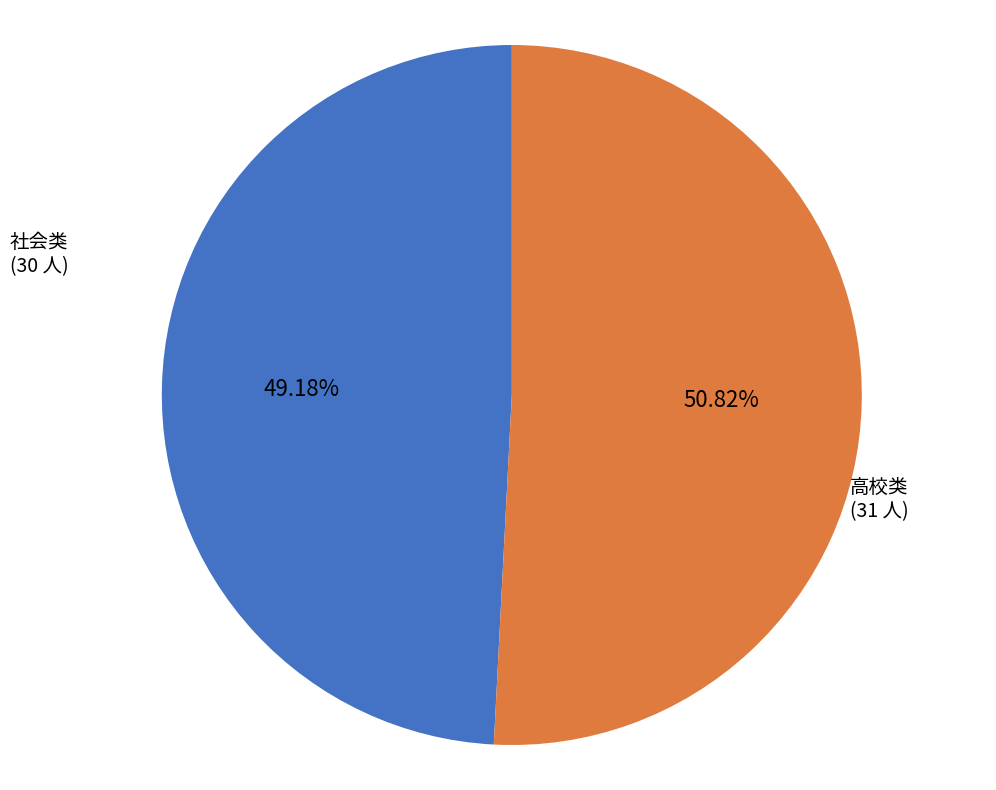

To the nearest percent, what is the difference between the largest and smallest slice percentages?

2%